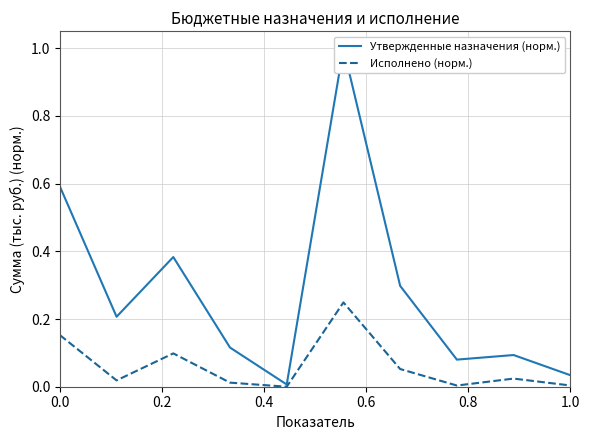

The value of Исполнено (норм.) at 0.0 is 0.3. True or false?

False